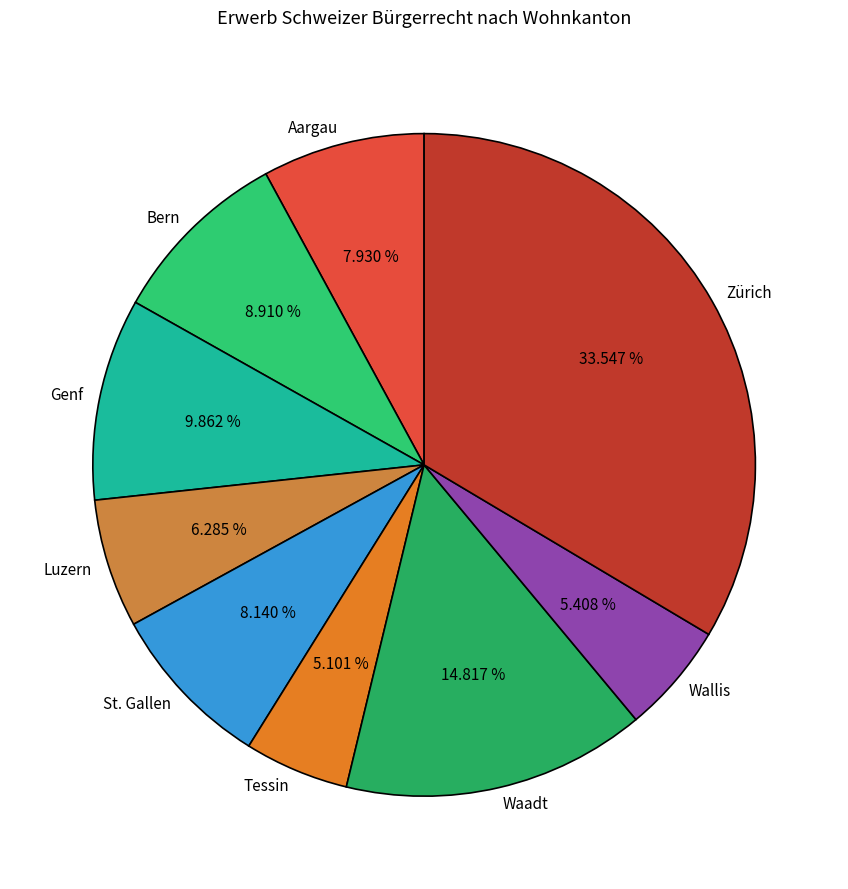

Combined, do Zürich and Waadt account for over 50%?

No